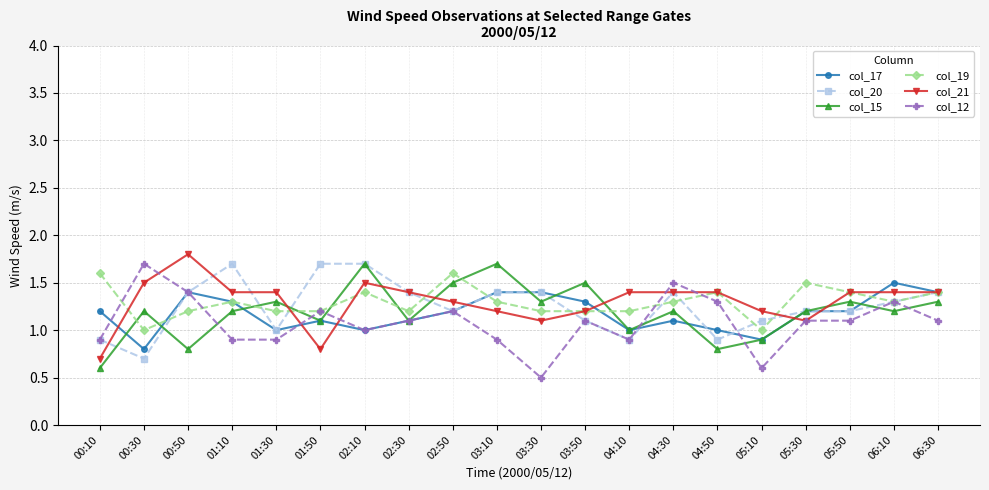

What is the difference between the maximum and minimum values in the col_12 series?

1.2